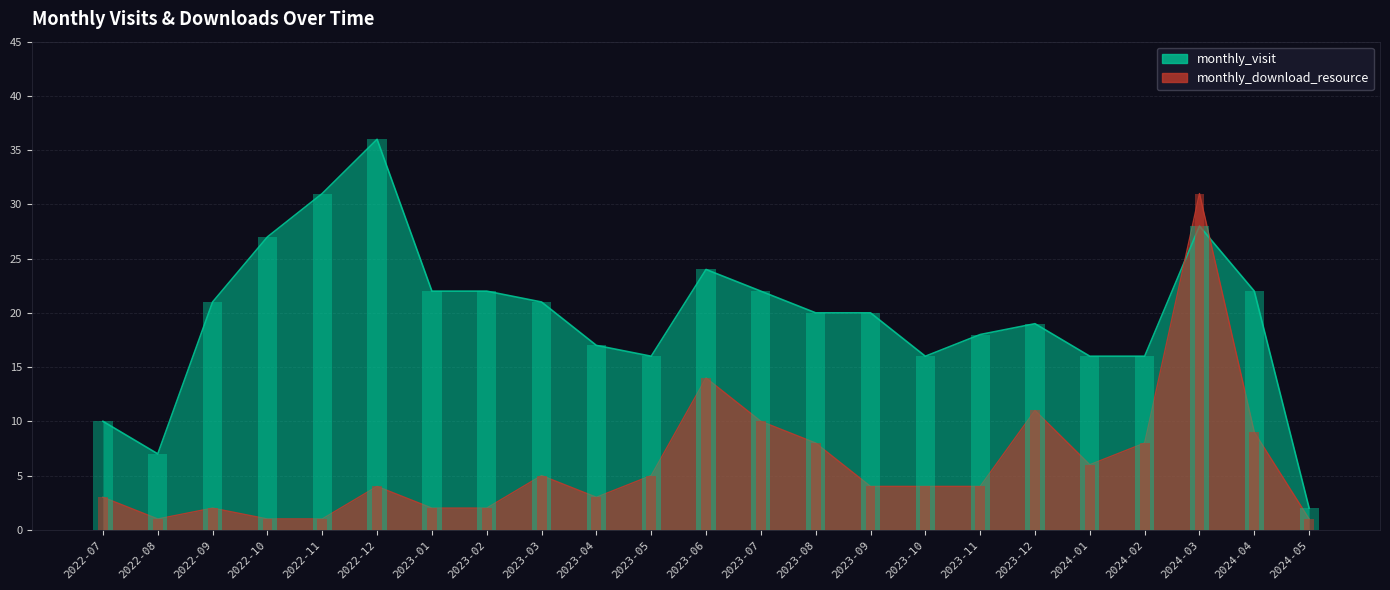

At which label does monthly_download_resource first exceed 4?

2023-03